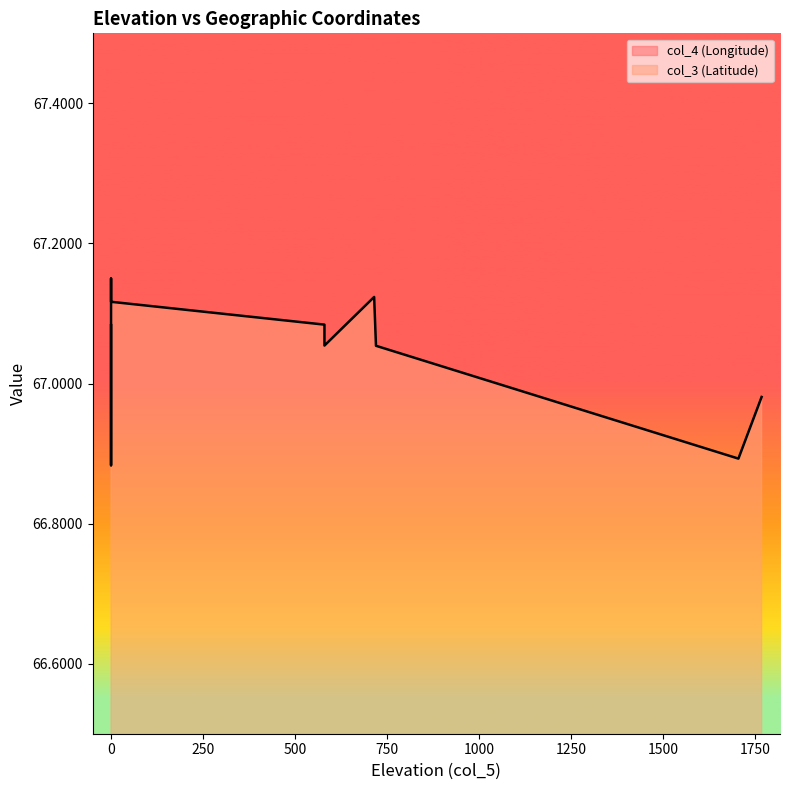

How many interior local peaks does the col_4 (Longitude) series have?

4